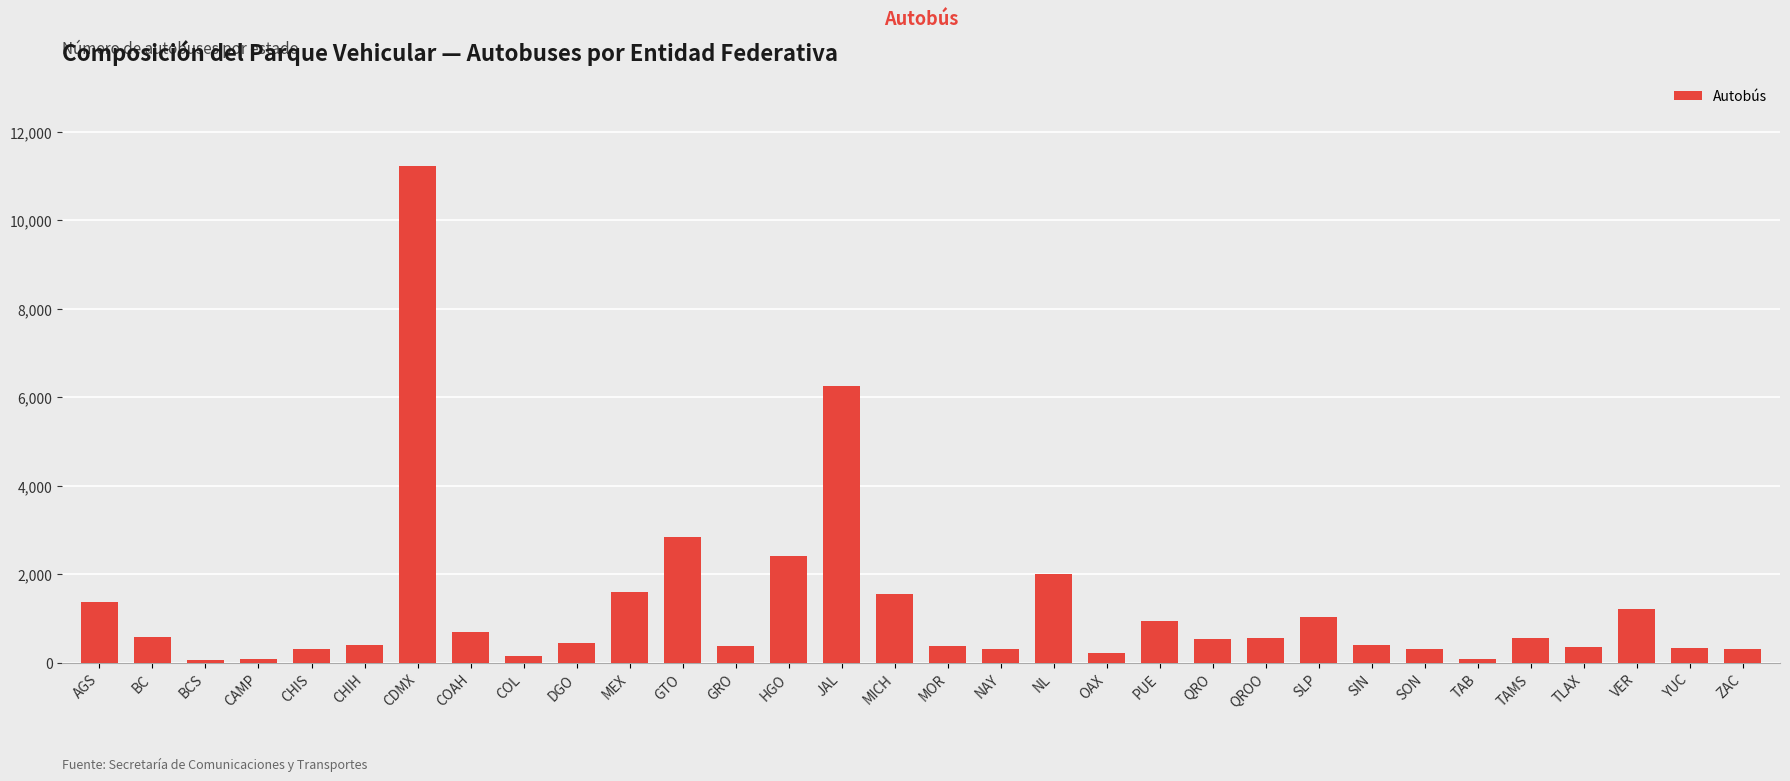

The value at DGO is 442. True or false?

True